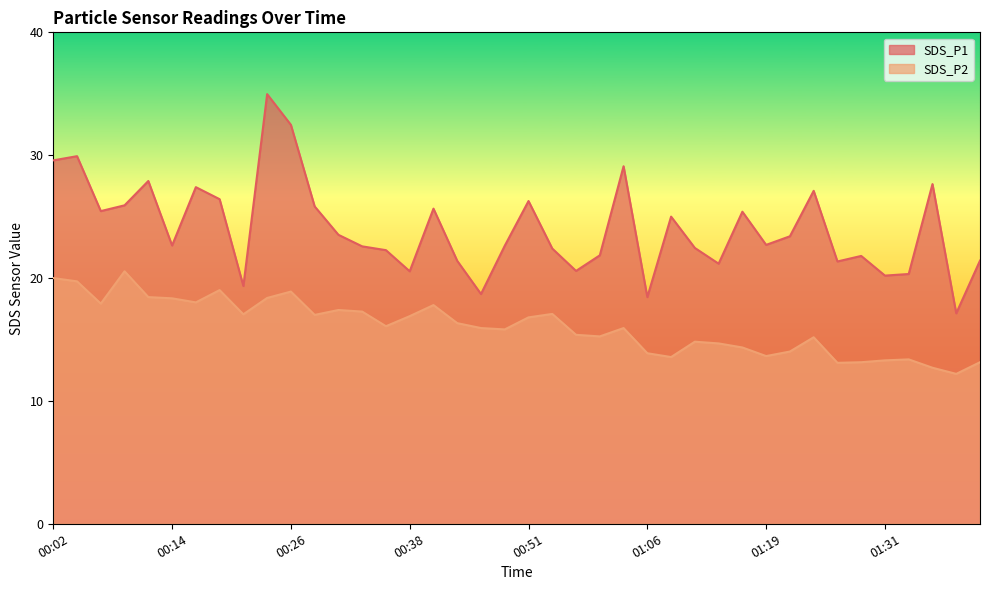

Count the number of categories in the chart.

40